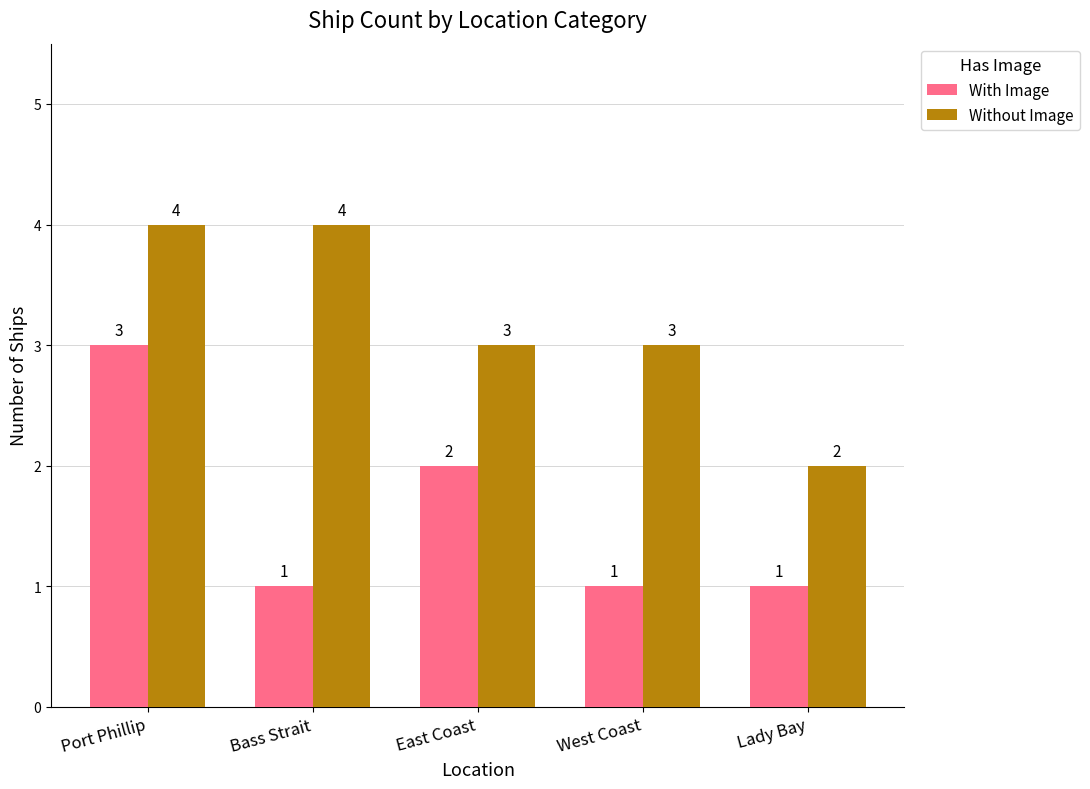

What are all the series names shown in the legend?

With Image, Without Image